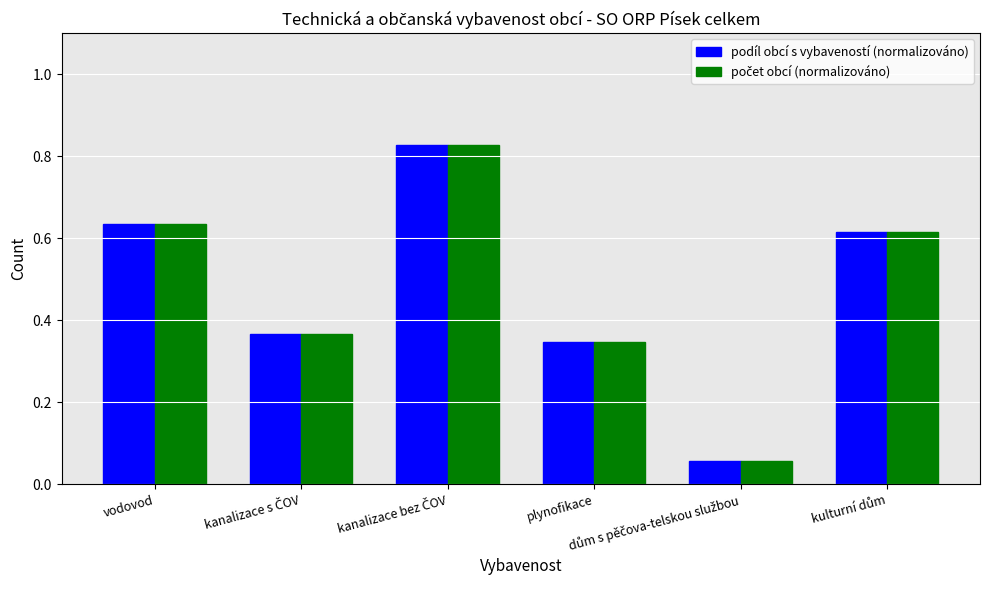

At how many categories does at least one series exceed 0?

6